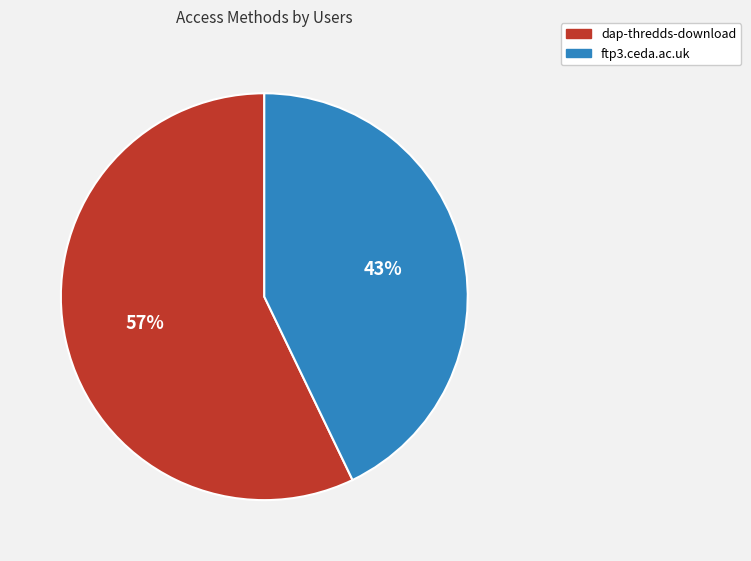

Rank the categories by value from highest to lowest.

dap-thredds-download, ftp3.ceda.ac.uk